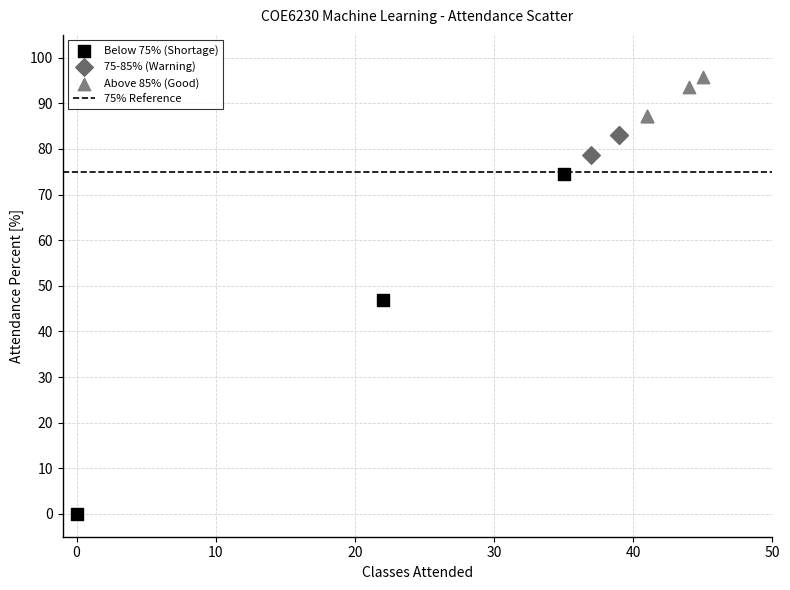

Which series has the largest Y range (max minus min)?

Below 75% (Shortage)